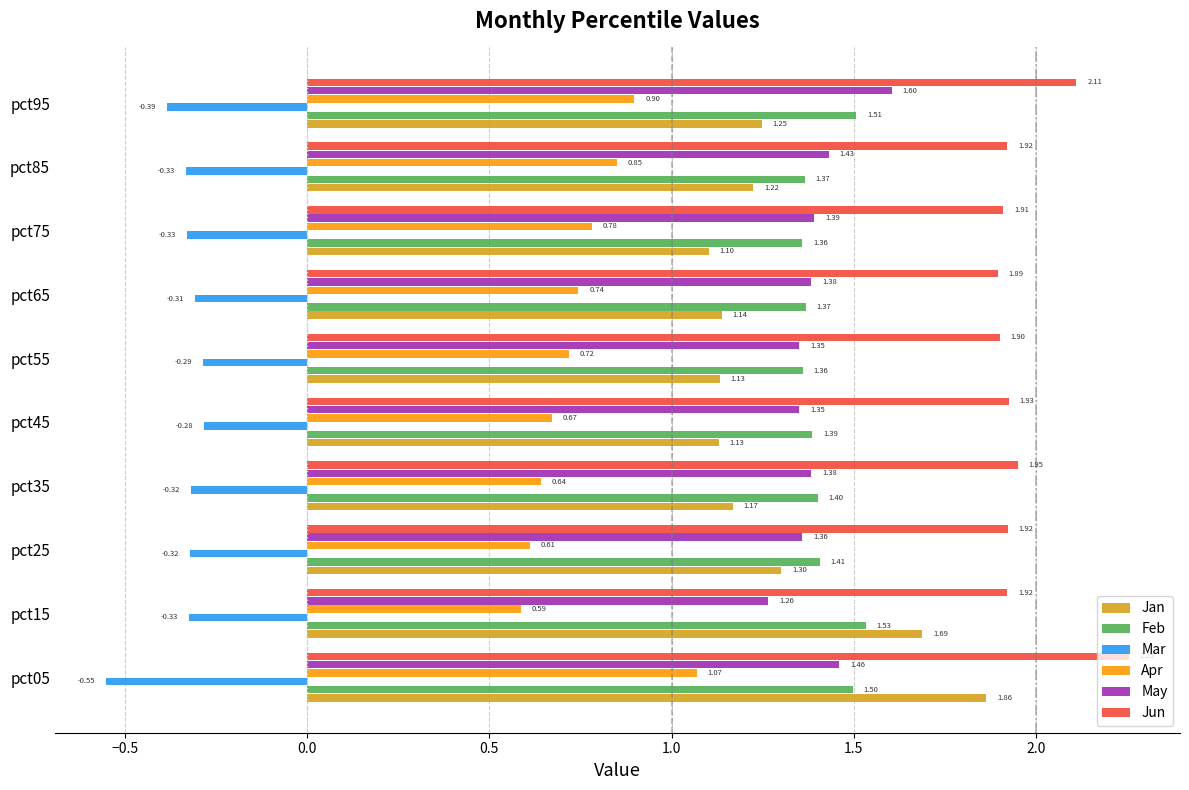

Which category has the lowest value across all series?

pct05